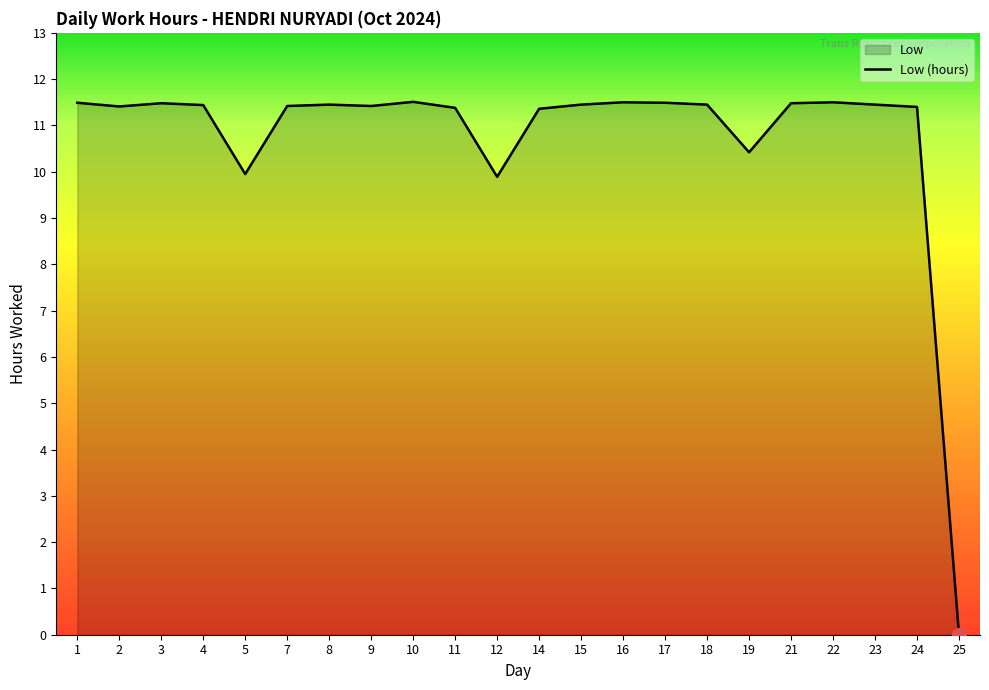

Does the chart have visible grid lines?

No